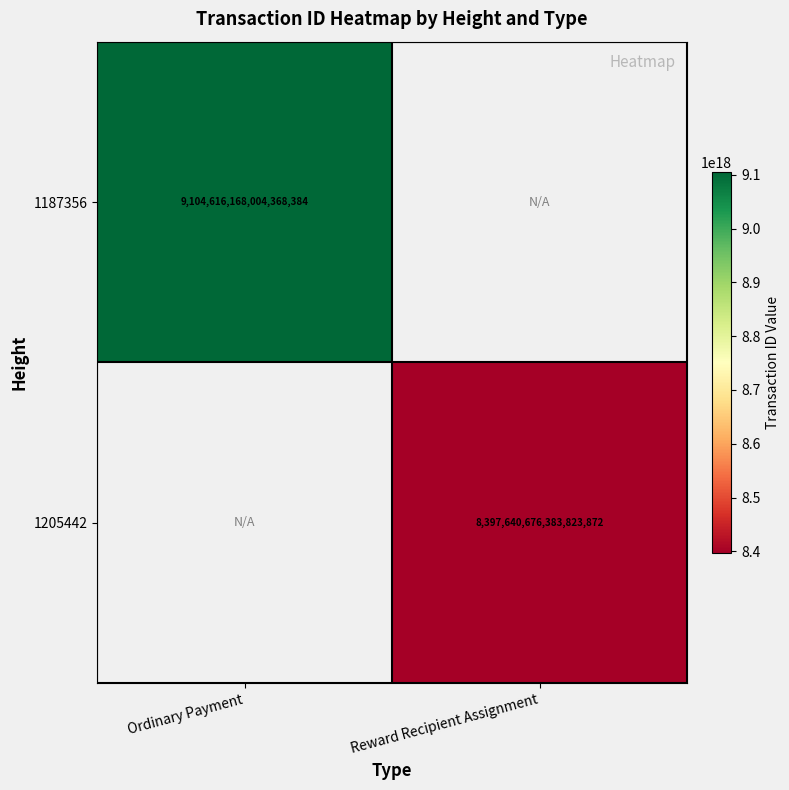

The 1187356 series shows 9104616168004368384 at Ordinary Payment. True or false?

True